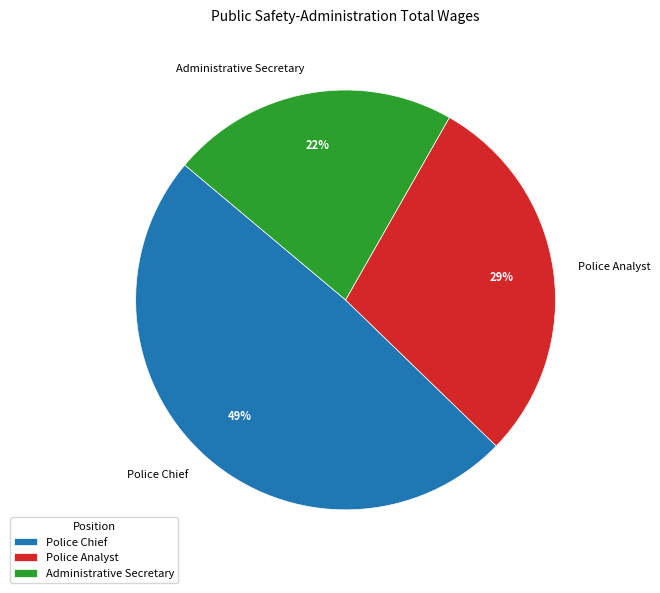

How many segments does this pie chart have?

3